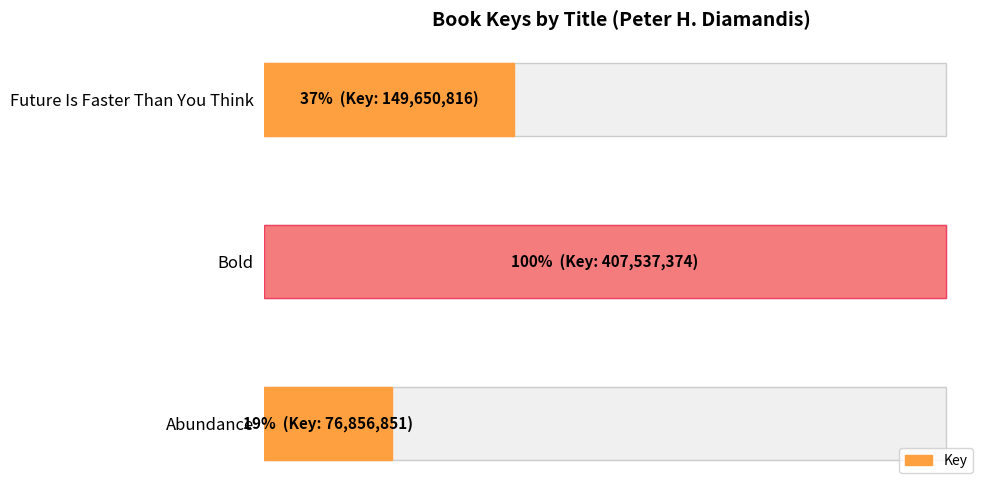

Is it true that the value at Bold is 407537374?

True